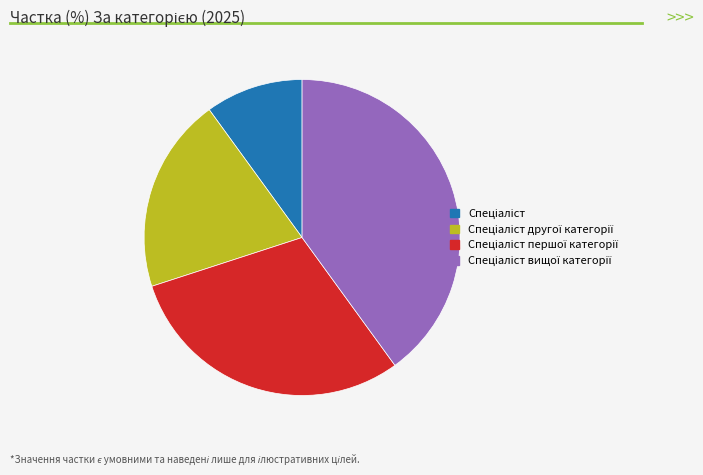

Is there any slice that represents more than half of the pie?

No